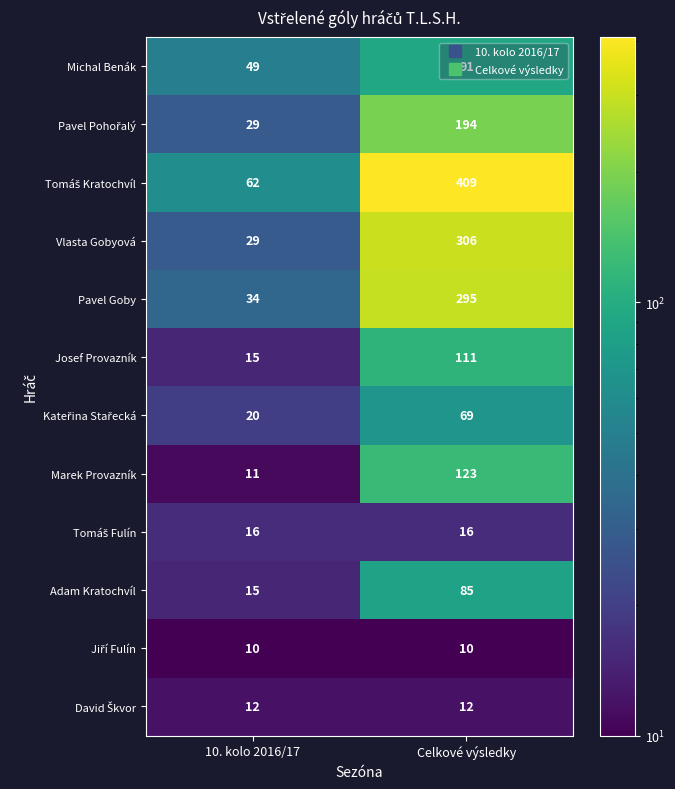

What is the maximum value for Marek Provazník?

123